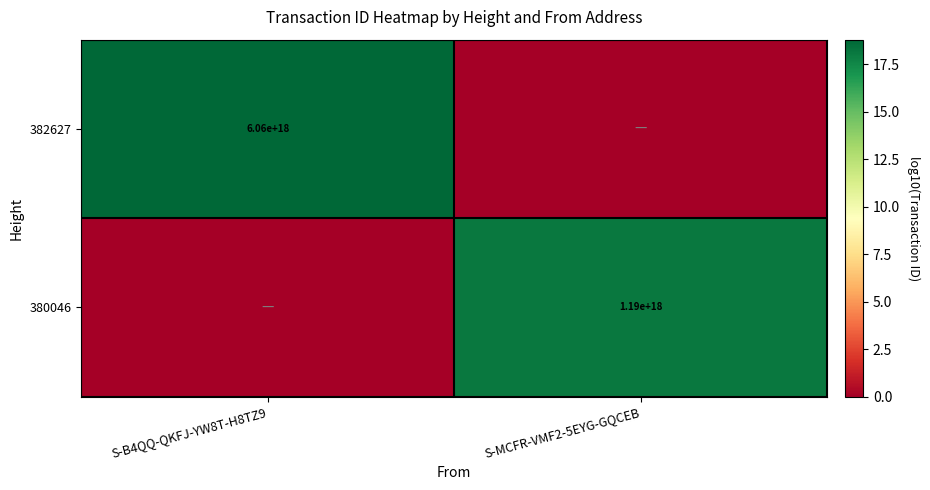

True or false: 382627 has a value of 6060000000000000000 at S-B4QQ-QKFJ-YW8T-H8TZ9.

True